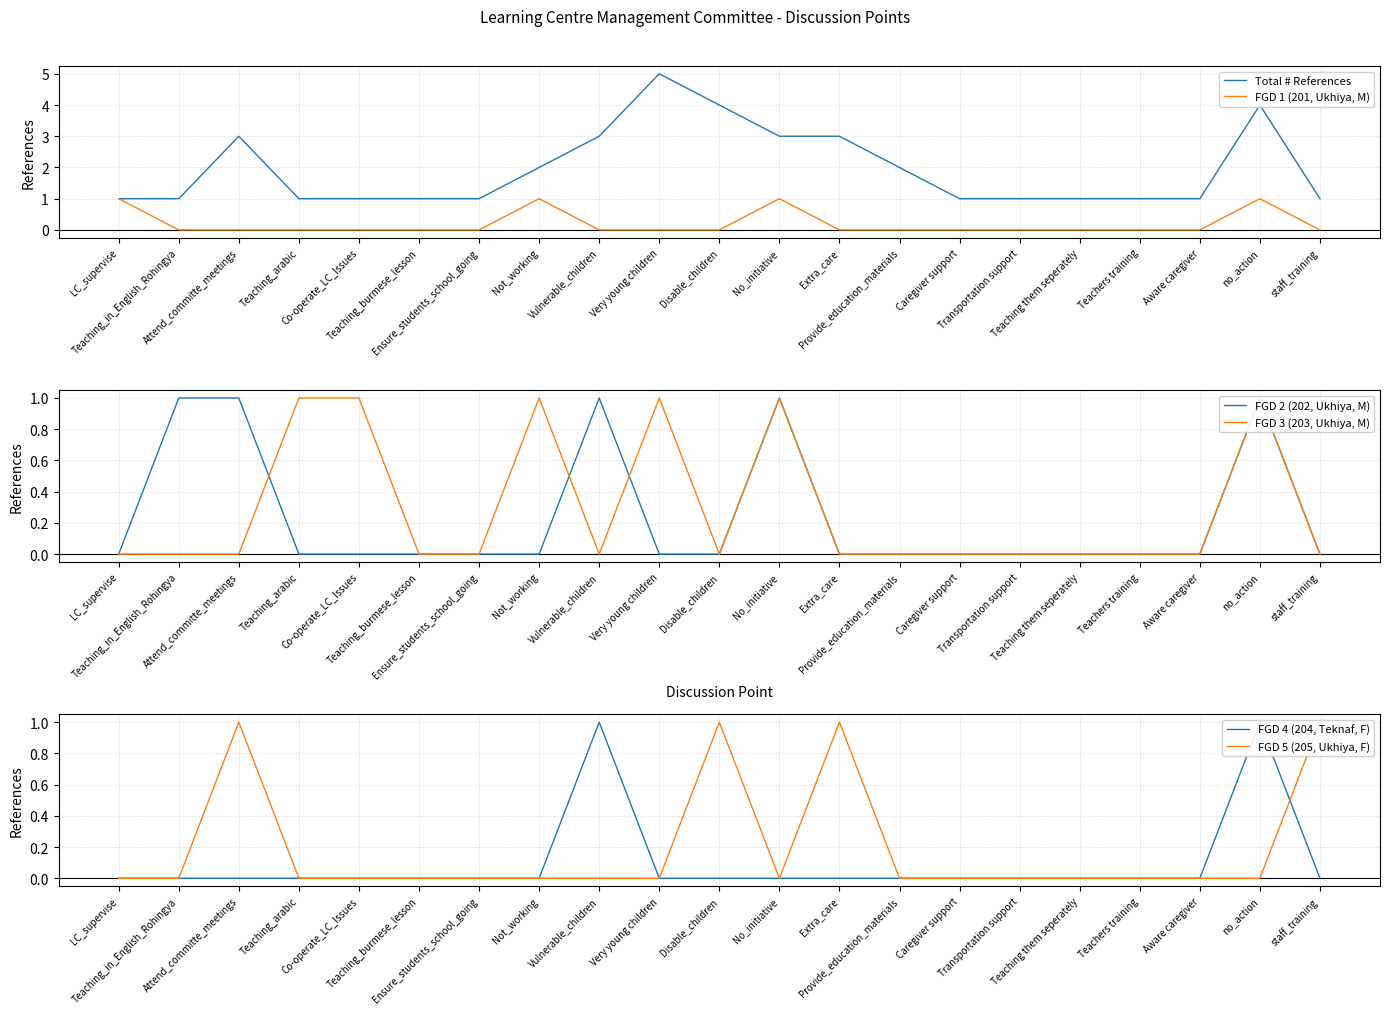

List the labels in order of FGD 1 (201, Ukhiya, M) value, smallest first.

Teaching_in_English_Rohingya, Attend_committe_meetings, Teaching_arabic, Co-operate_LC_Issues, Teaching_burmese_lesson, Ensure_students_school_going, Vulnerable_children, Very young children, Disable_children, Extra_care, Provide_education_materials, Caregiver support, Transportation support, Teaching them seperately, Teachers training, Aware caregiver, staff_training, LC_supervise, Not_working, No_initiative, no_action